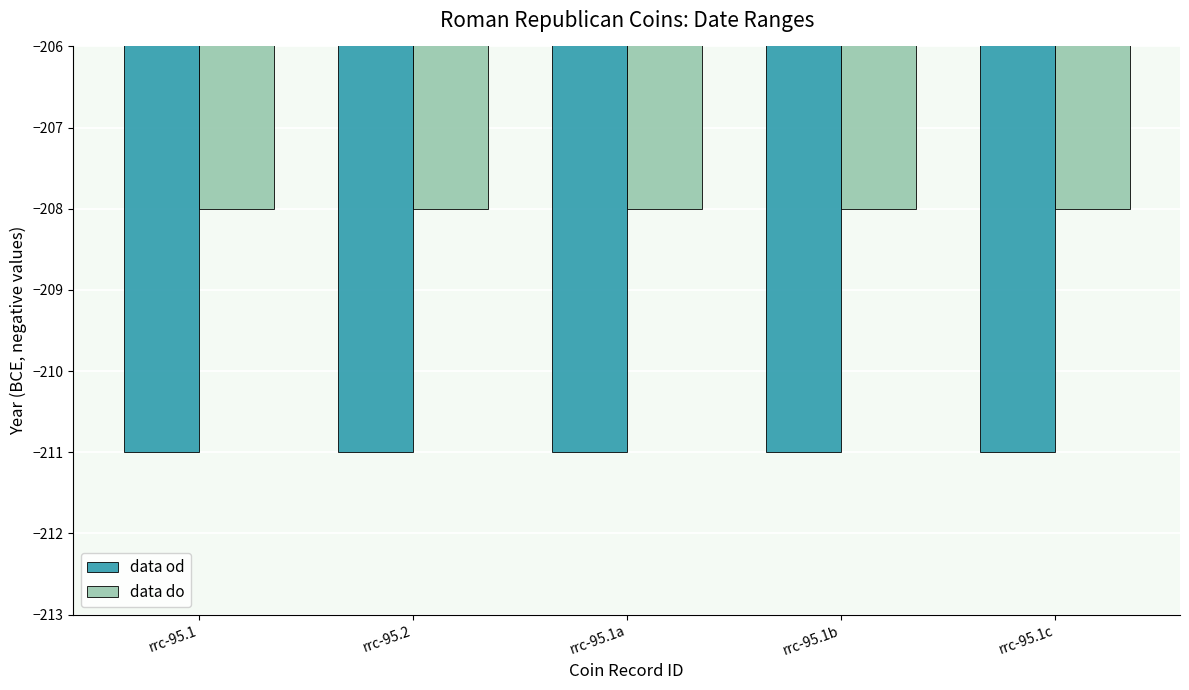

How many bars are there in total?

10